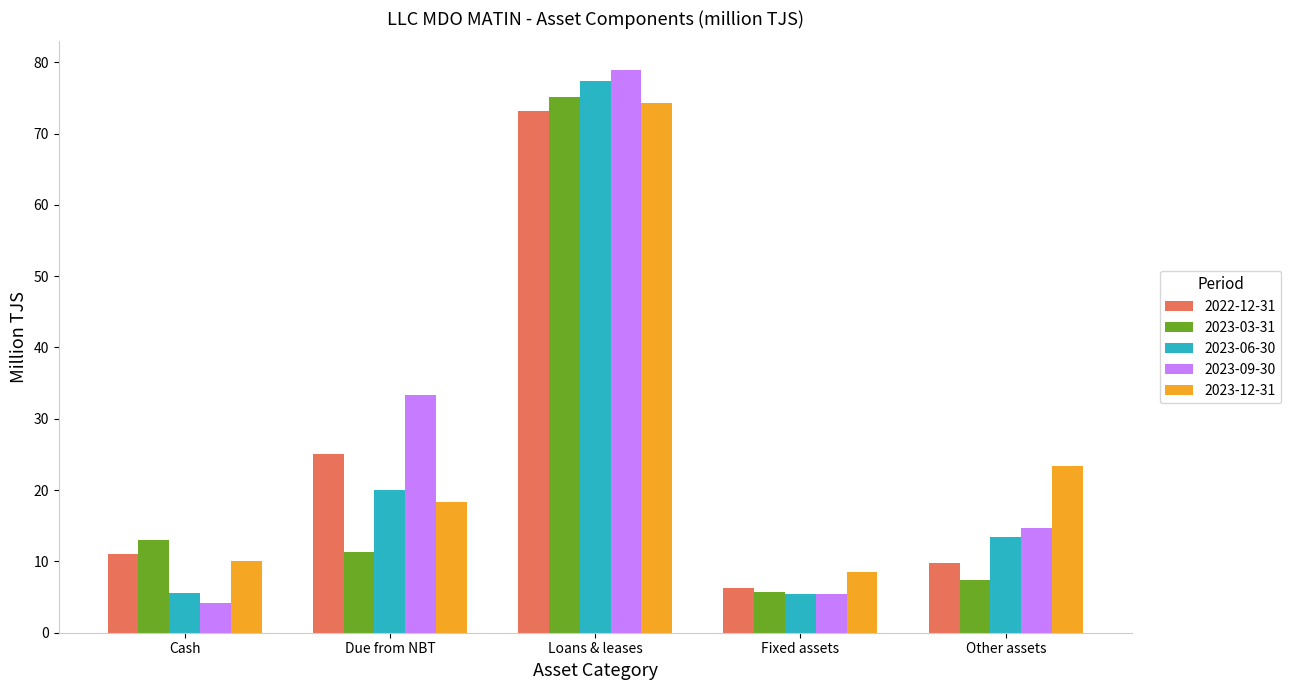

At which category does the chart reach its minimum across all series?

Cash